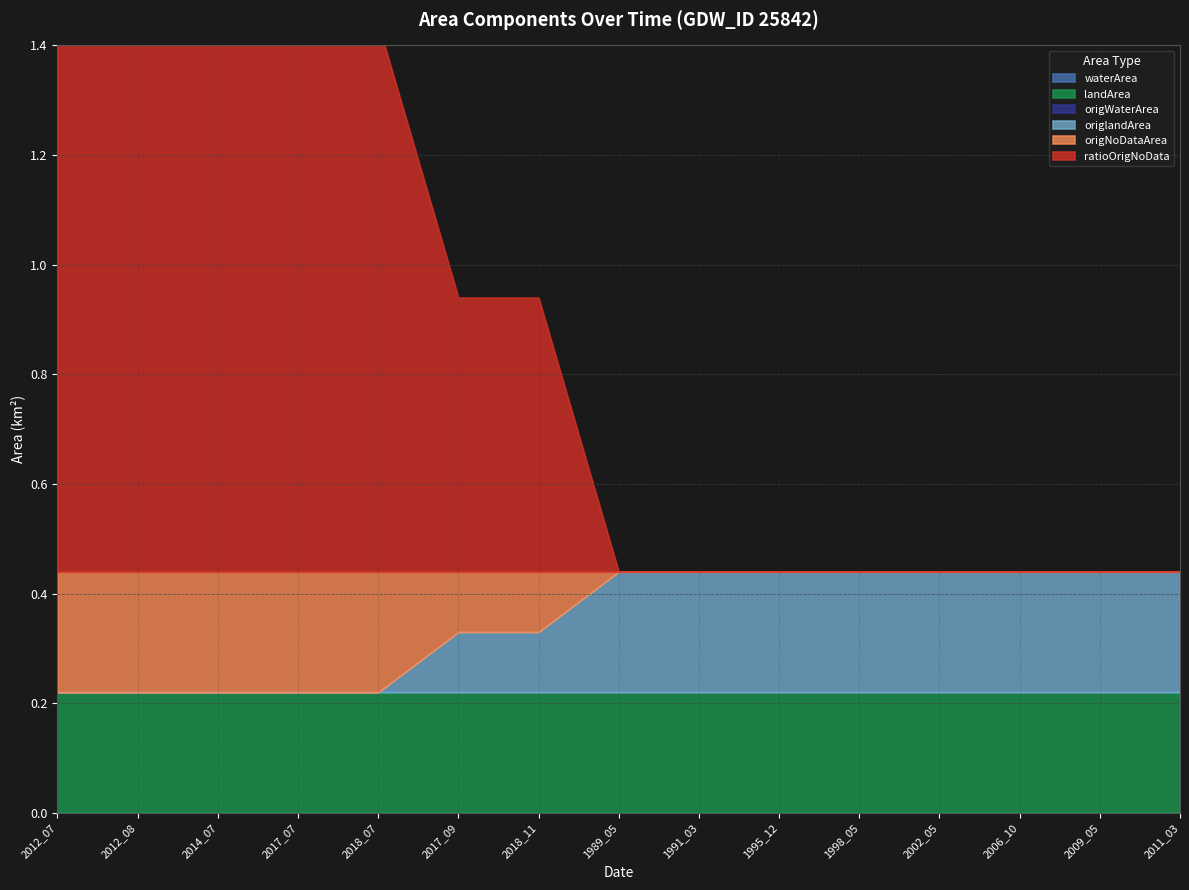

True or false: origWaterArea and ratioOrigNoData cross at least once.

False